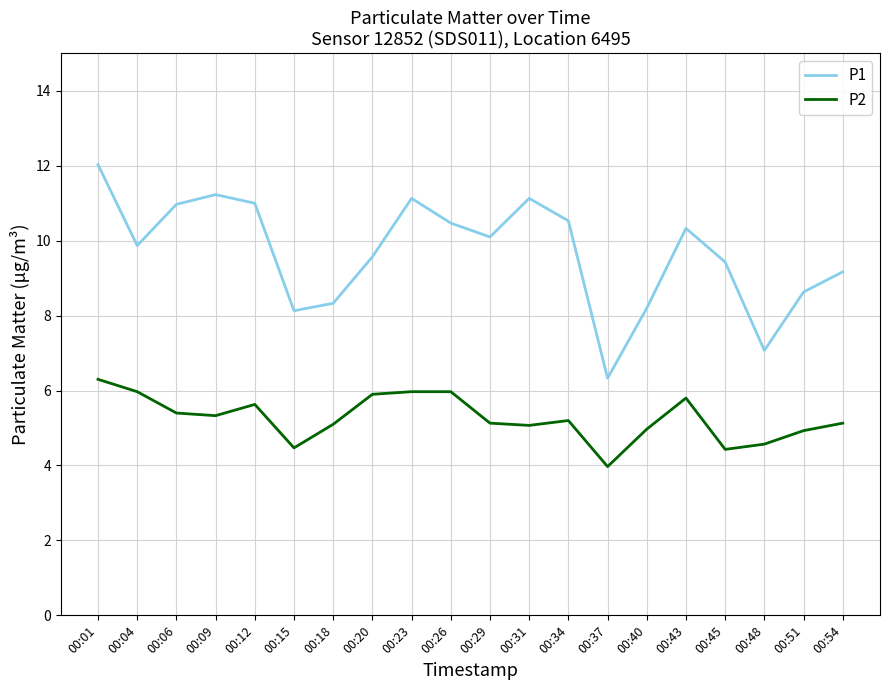

Is this an area chart (filled region under the line)?

No